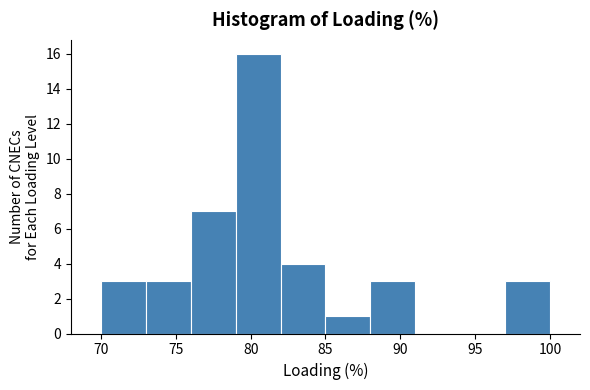

Reading left to right, list every bar in this chart as the range it spans on the x-axis followed by its height. The values are not printed on the chart, so give them approximately, as read against the axis.

70 to 73: 3
73 to 76: 3
76 to 79: 7
79 to 82: 16
82 to 85: 4
85 to 88: 1
88 to 91: 3
91 to 94: 0
94 to 97: 0
97 to 100: 3